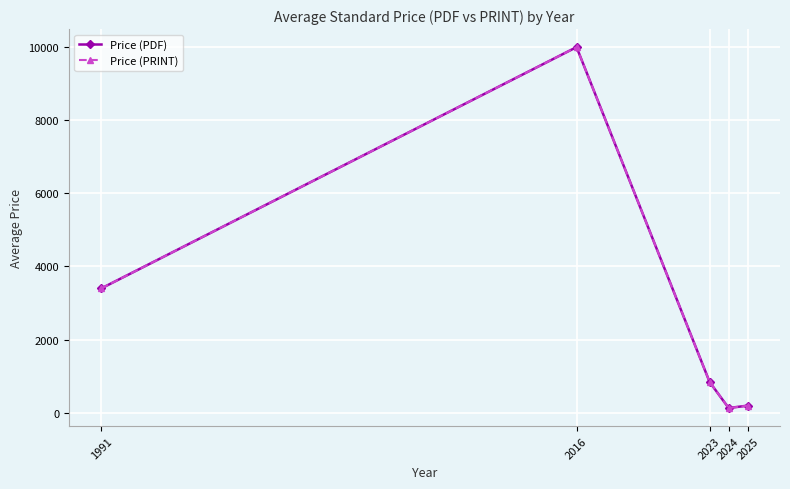

Is this an area chart (filled region under the line)?

No